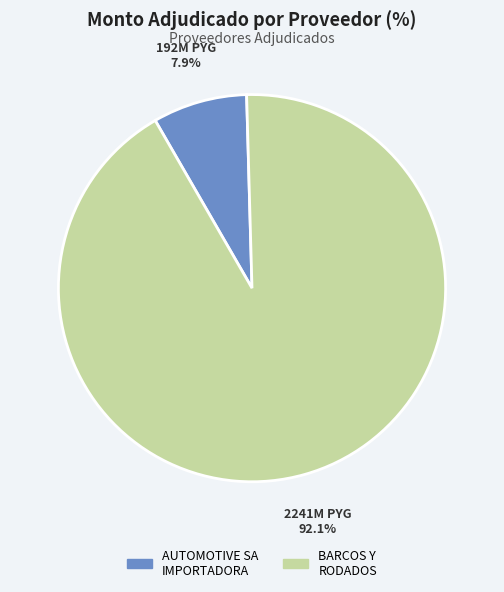

To the nearest percent, what is the difference between the largest and smallest slice percentages?

84%